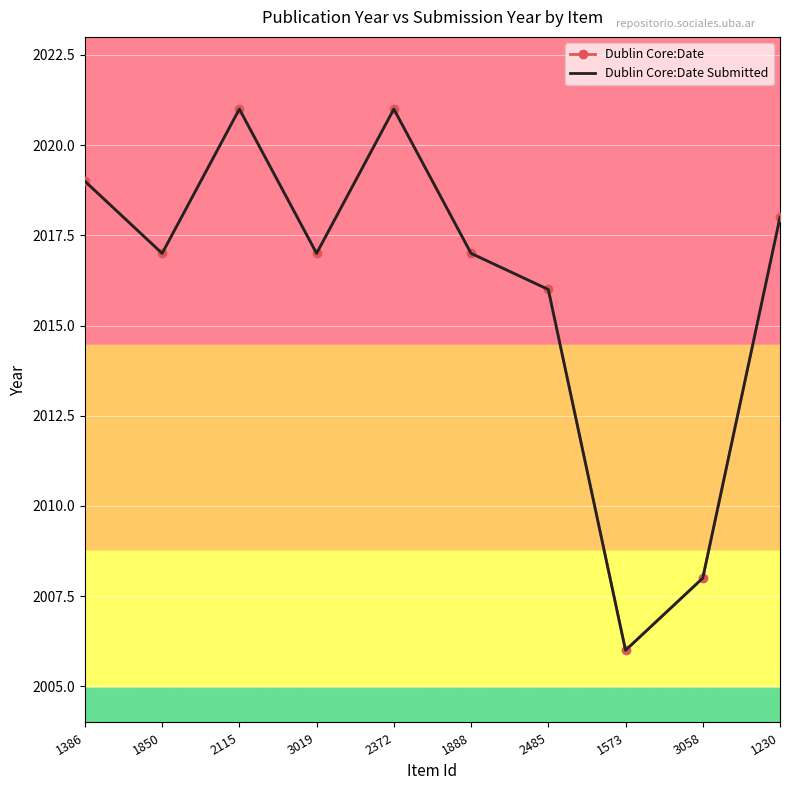

True or false: Dublin Core:Date and Dublin Core:Date Submitted intersect in this chart.

False